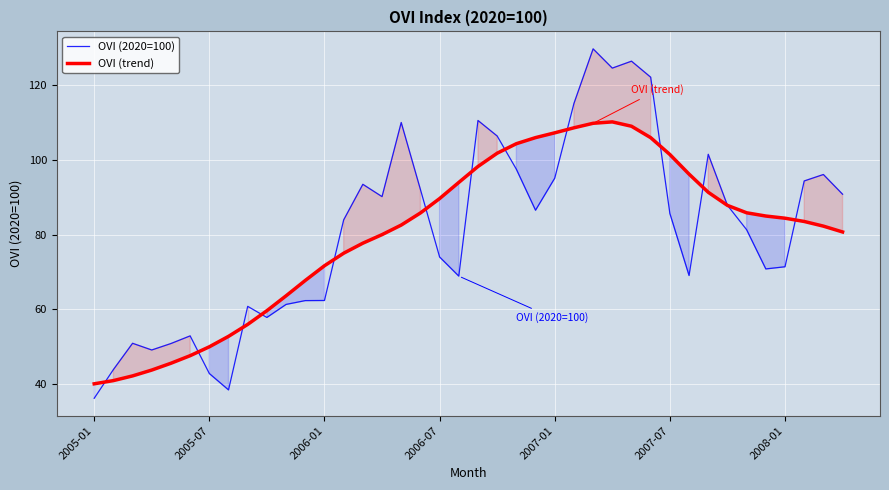

What is the difference between the second highest and second lowest values in the OVI (2020=100) series?

87.8